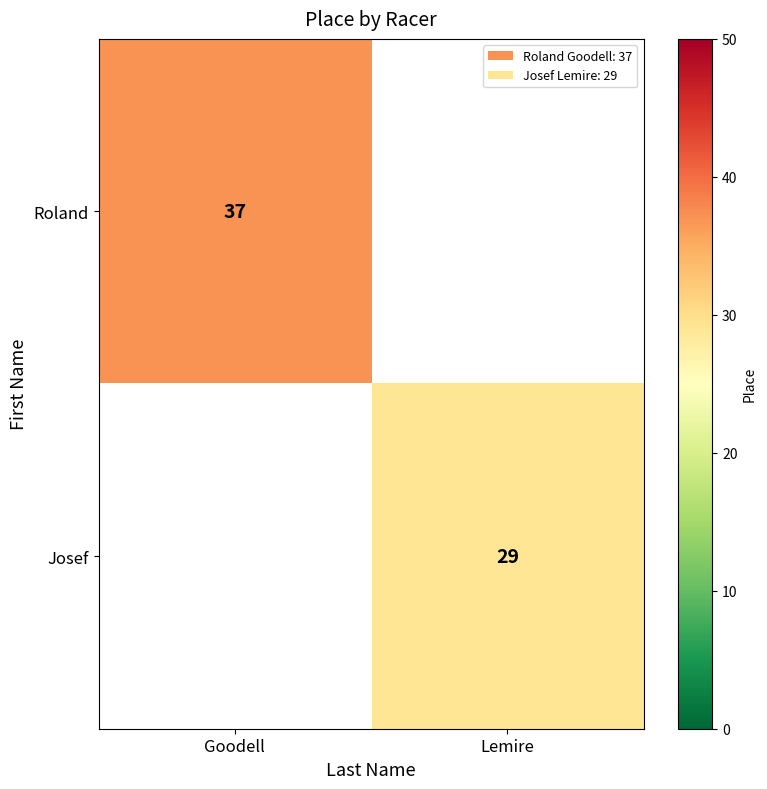

True or false: Roland has a value of 37 at Goodell.

True